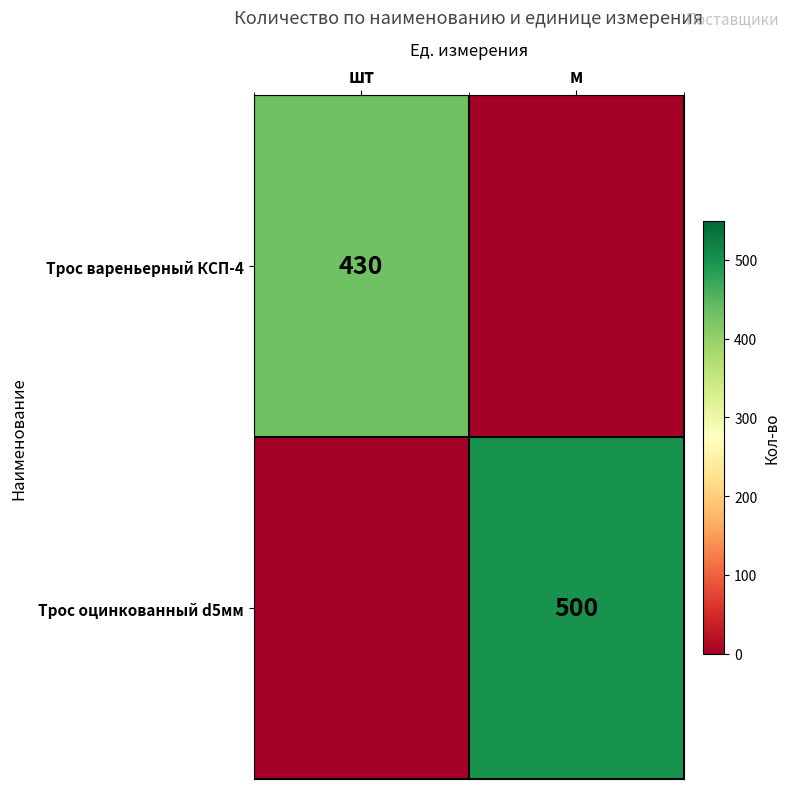

Is it true that Трос оцинкованный d5мм equals 251 at м?

False